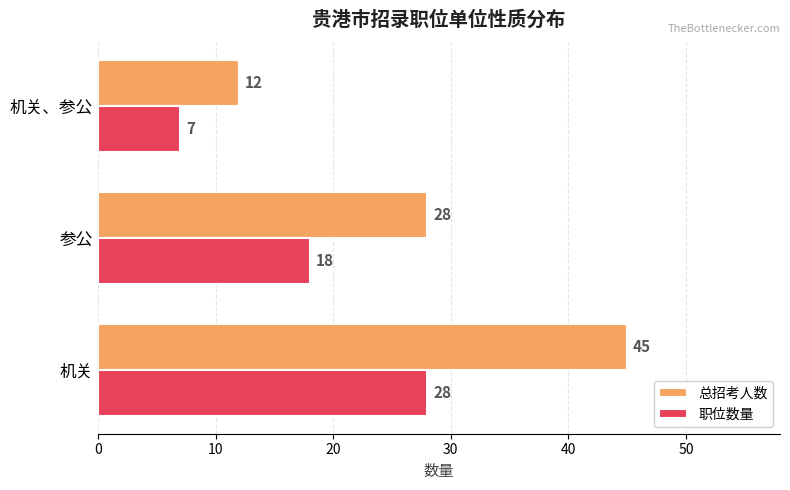

Count the 总招考人数 values in the range 12 to 45.

3